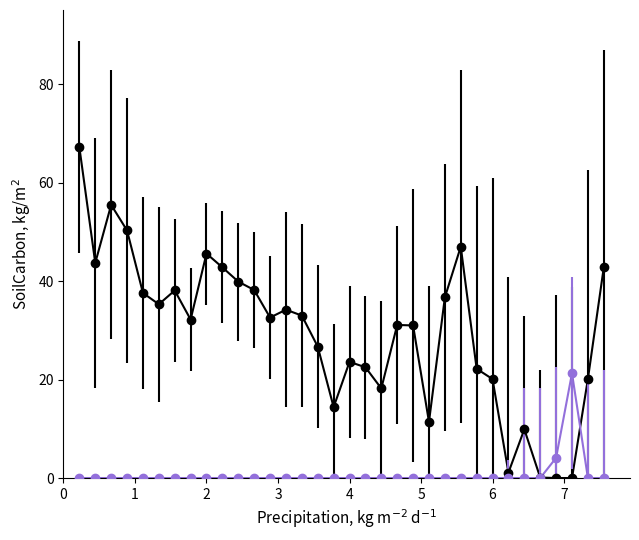

What is the maximum value shown in the chart?

67.2